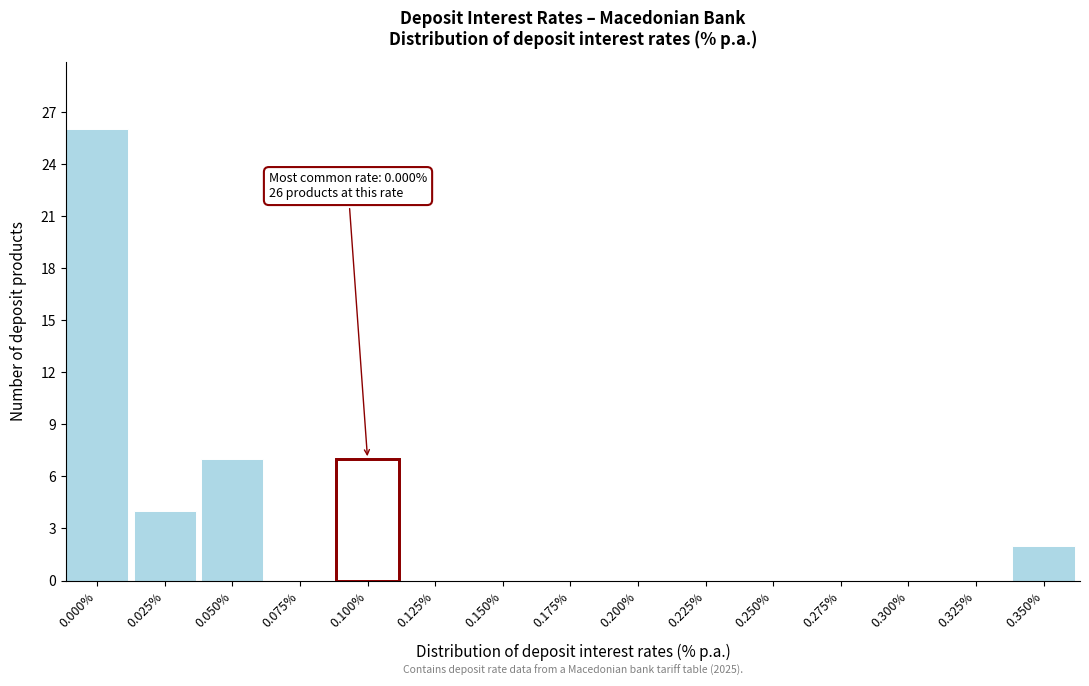

Reading right to left, extract all data points from this chart.

0.350%=2	0.325%=0	0.300%=0	0.275%=0	0.250%=0	0.225%=0	0.200%=0	0.175%=0	0.150%=0	0.125%=0	0.100%=7	0.075%=0	0.050%=7	0.025%=4	0.000%=26